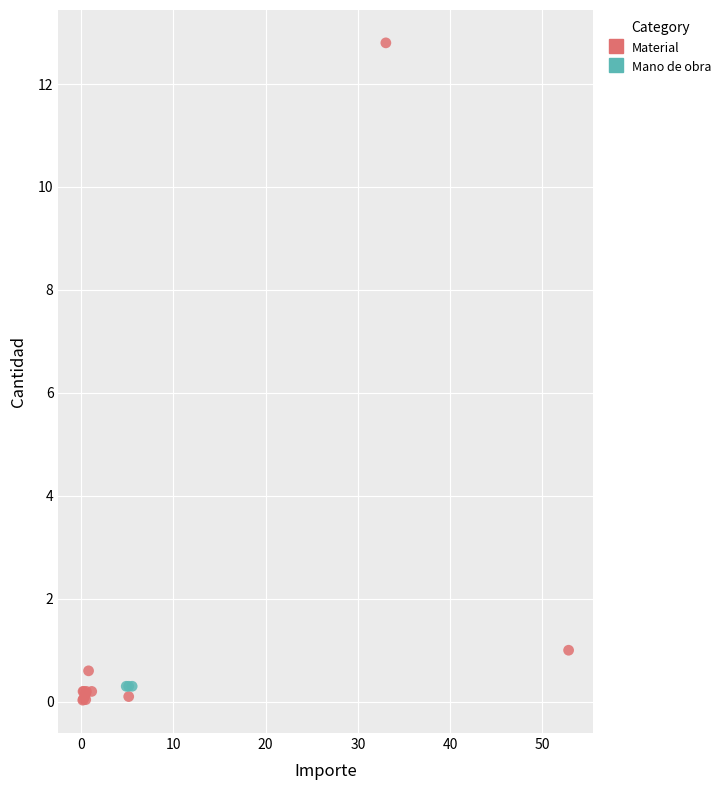

Which series contains the highest Y value?

Material